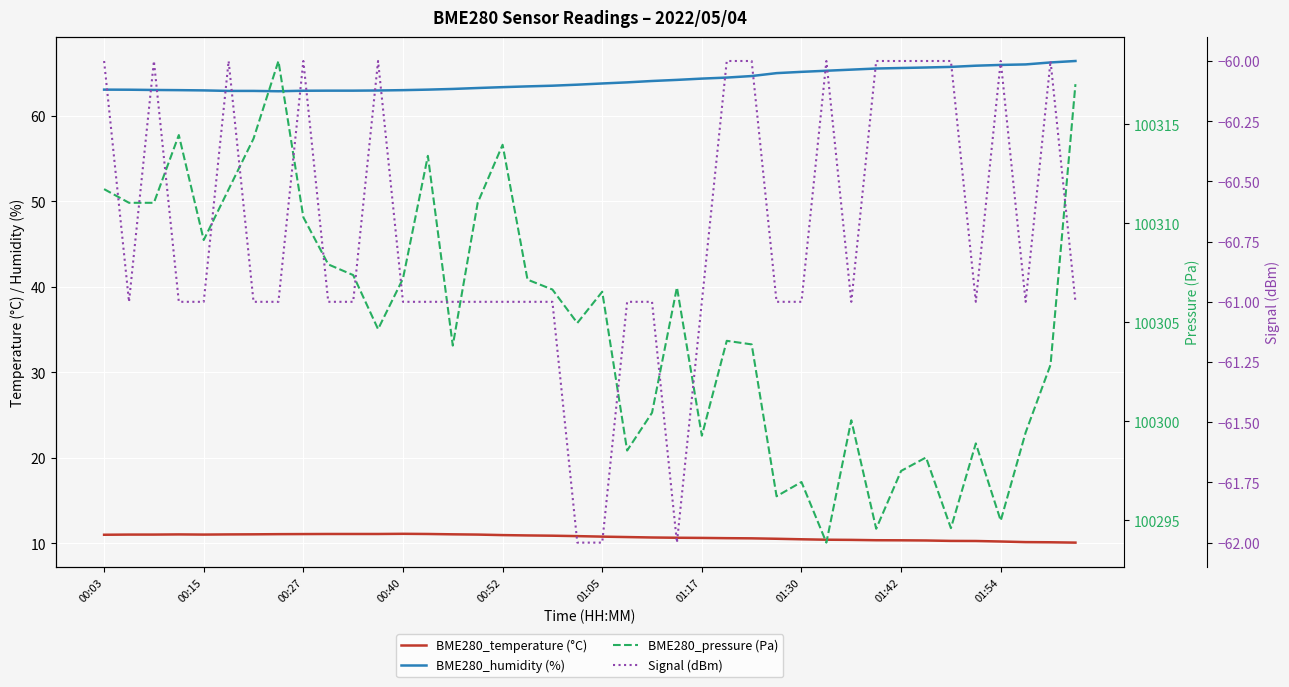

In BME280_pressure (Pa), how many points are higher than both neighbors (excluding endpoints)?

11